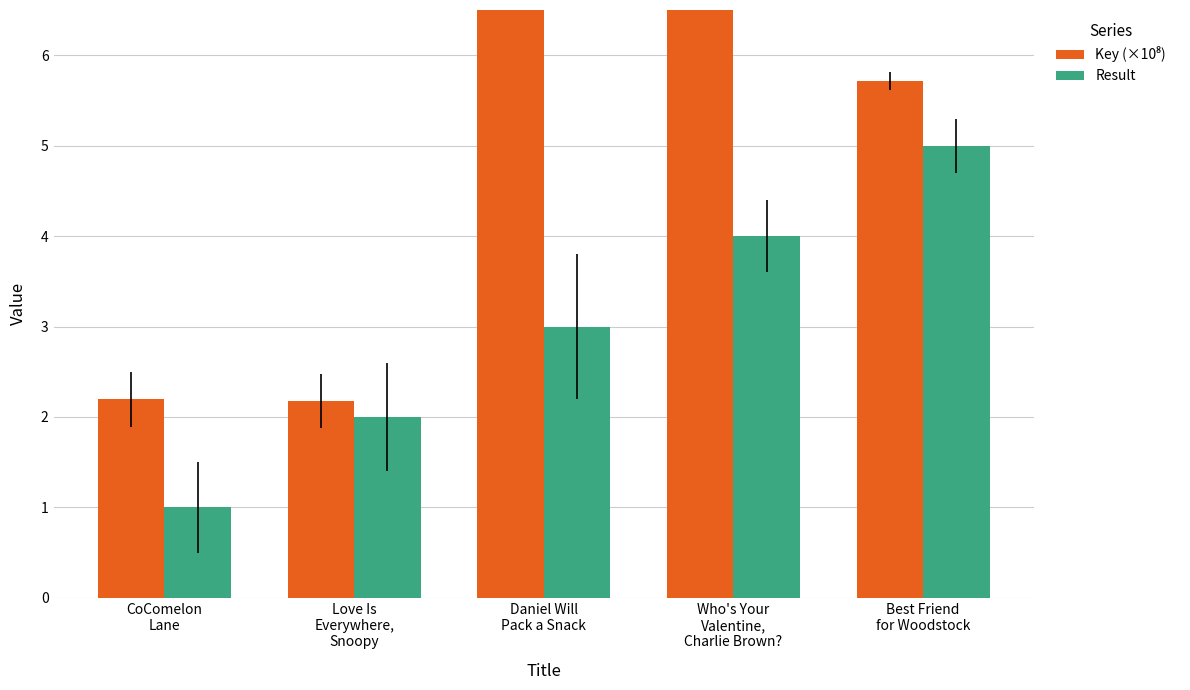

How many distinct data groups are displayed?

2